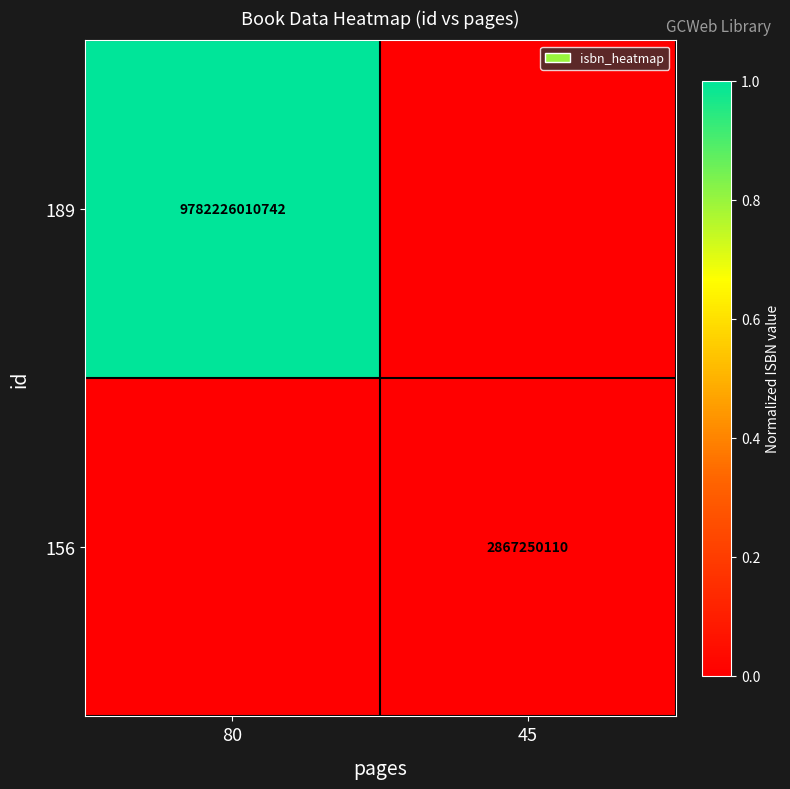

The 156 series shows 1381643953 at 45. True or false?

False